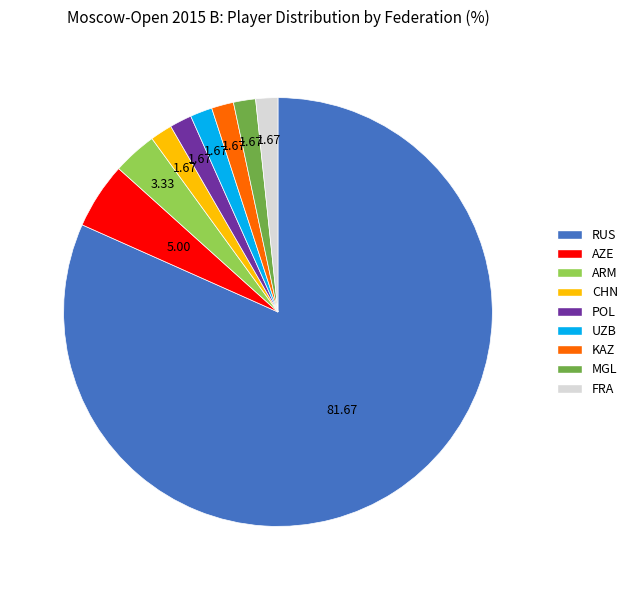

Combined, do RUS and ARM account for over 50%?

Yes